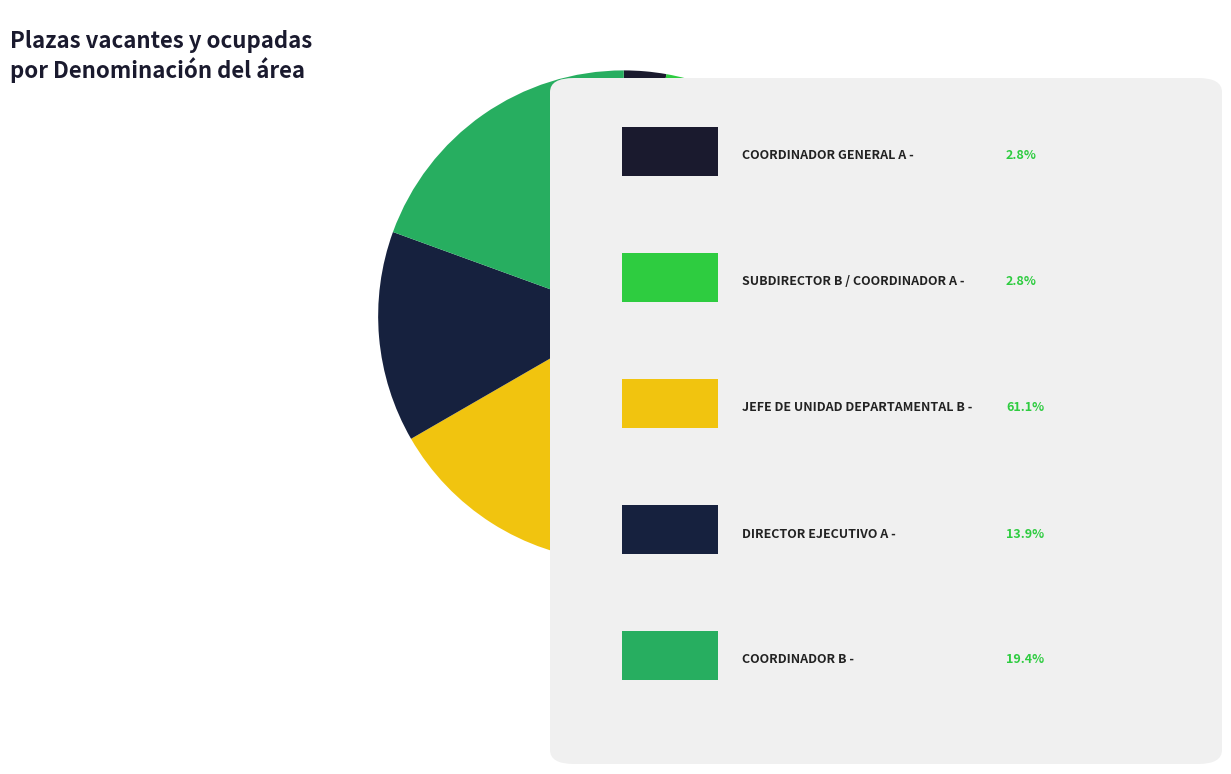

How many slices are in this pie chart?

5